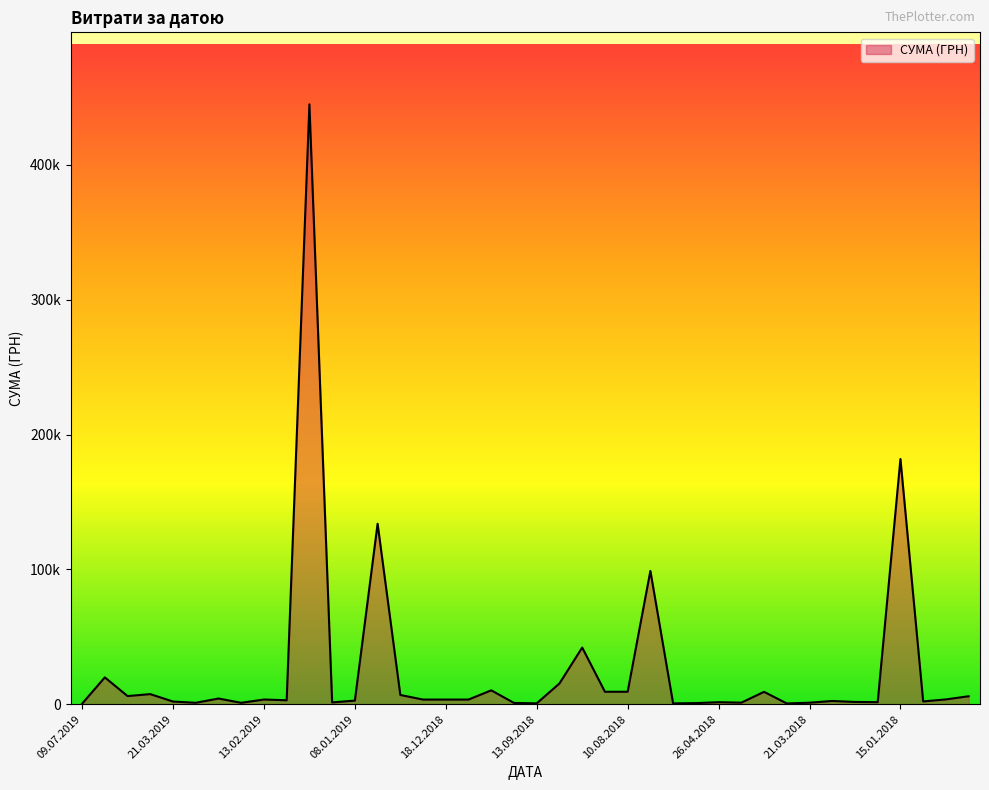

What is the label of the 35th point from the right?

14.03.2019